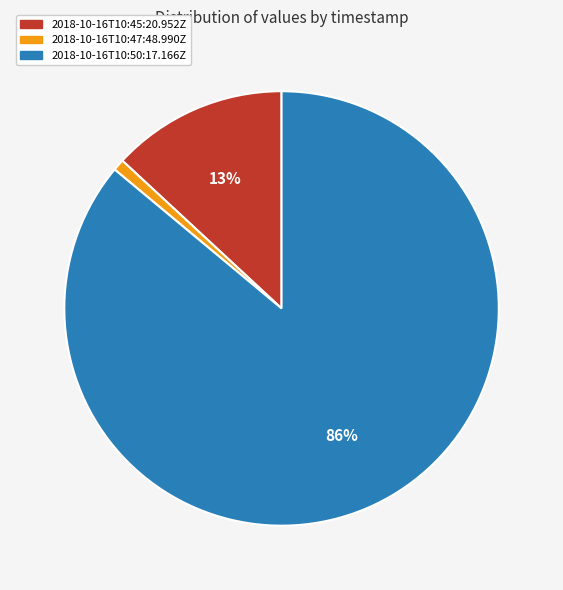

What is the largest slice in the pie chart?

2018-10-16T10:50:17.166Z